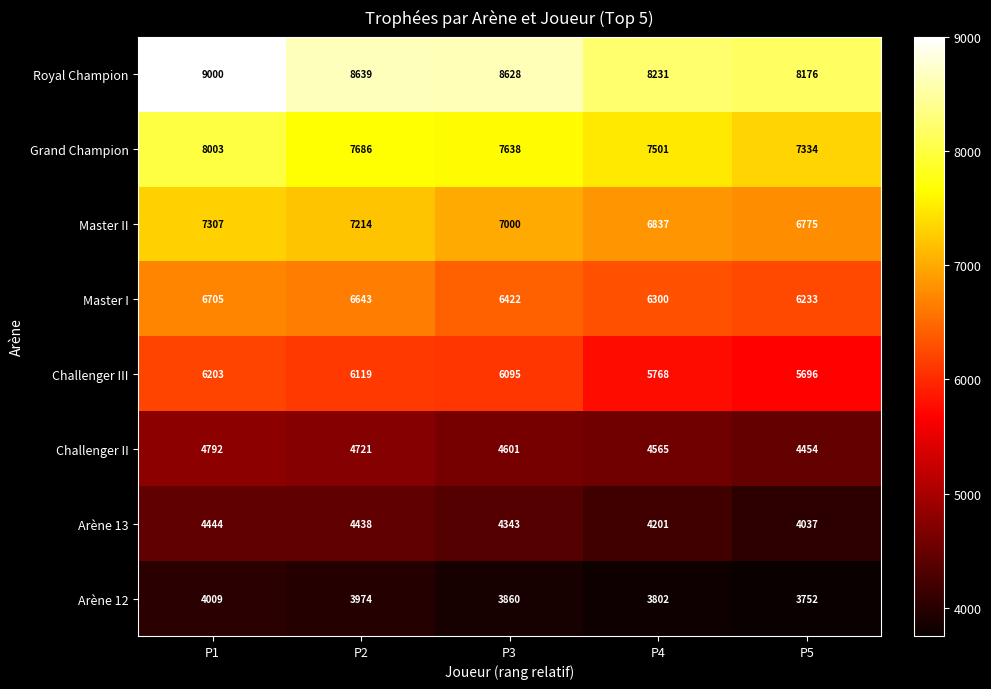

What is the difference between the Challenger II values at P1 and P3?

191